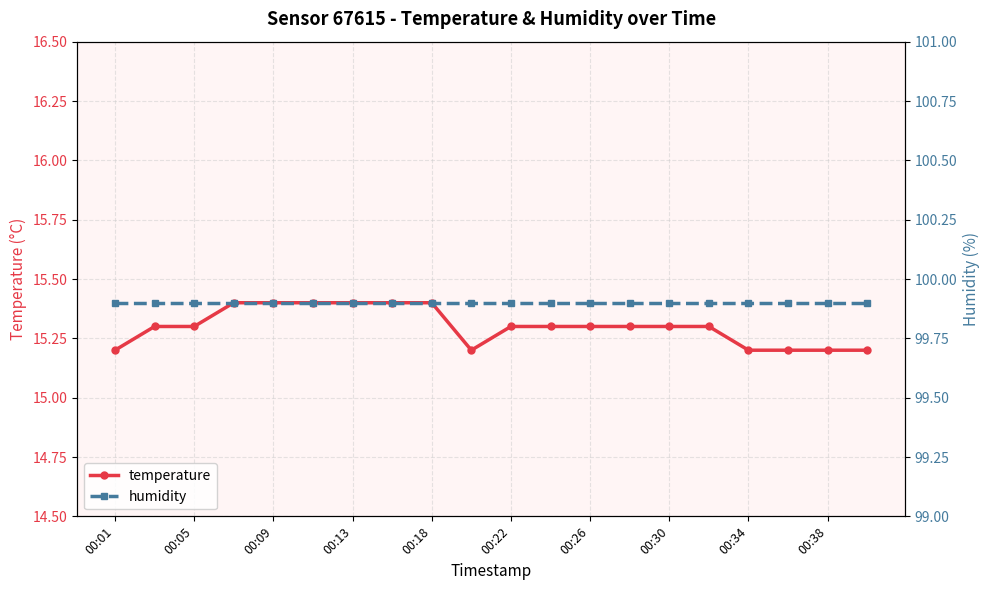

Rank the series at 17 from highest to lowest value.

humidity, temperature